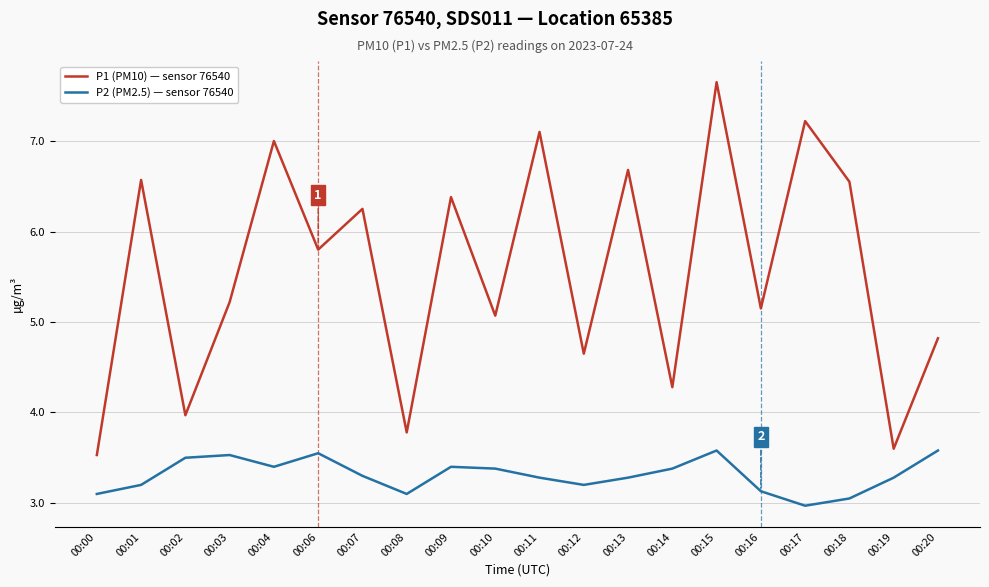

Where is P1 (PM10) — sensor 76540 nearest to the value 5?

00:10